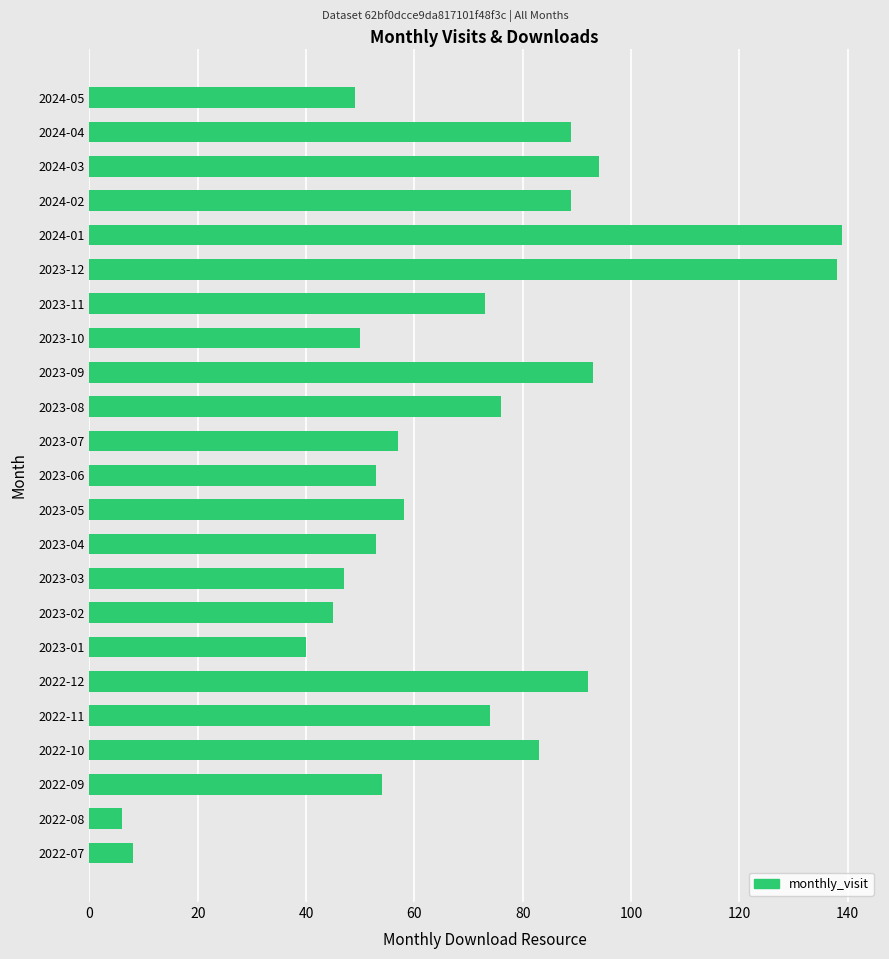

Is it true that the value at 2023-07 is 87?

False